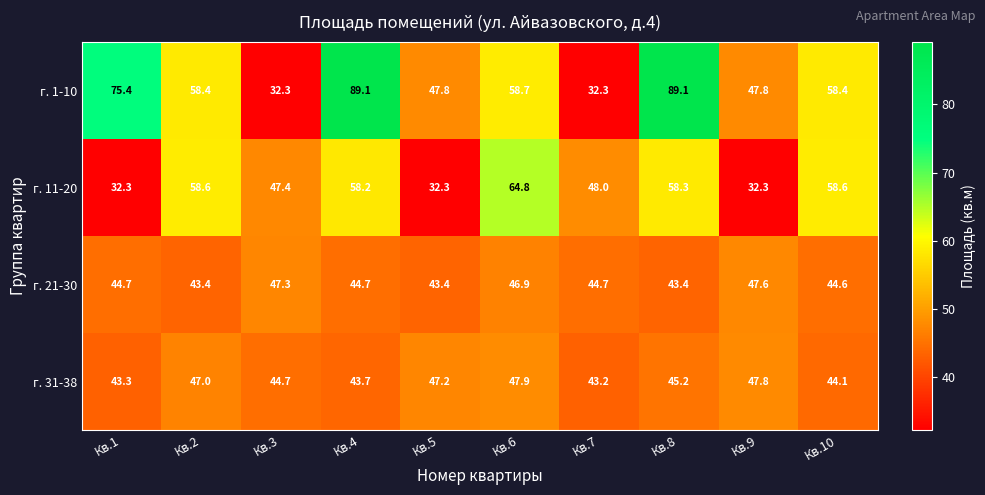

Which series has the largest total across all categories?

г. 1-10